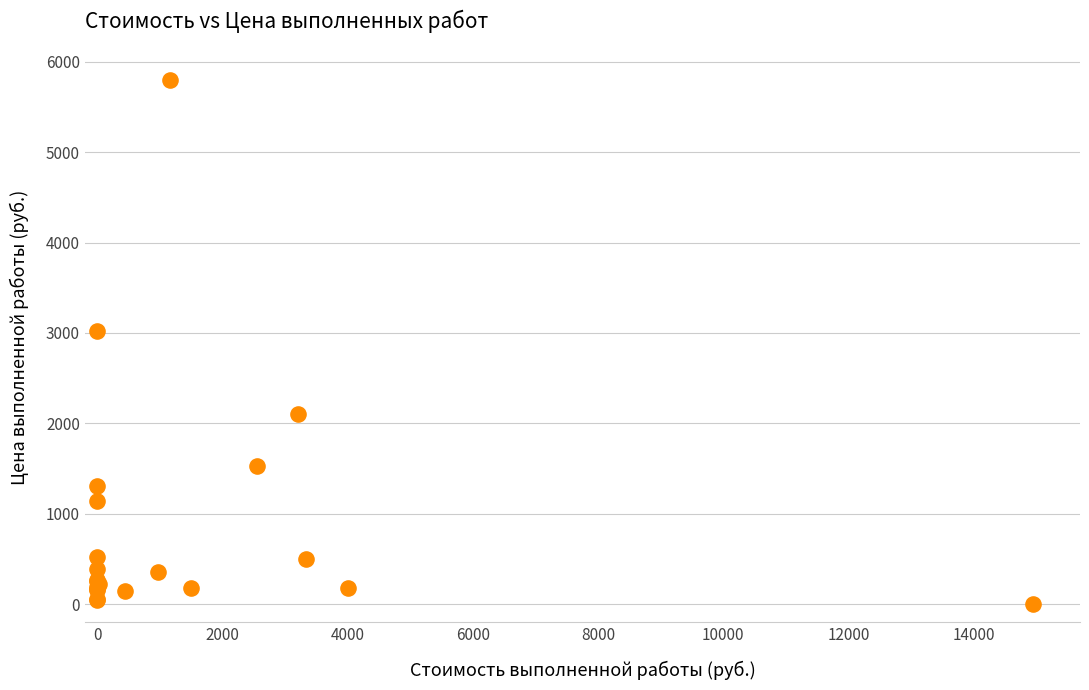

What Y value in the scatter plot is closest to 2903?

3020.3